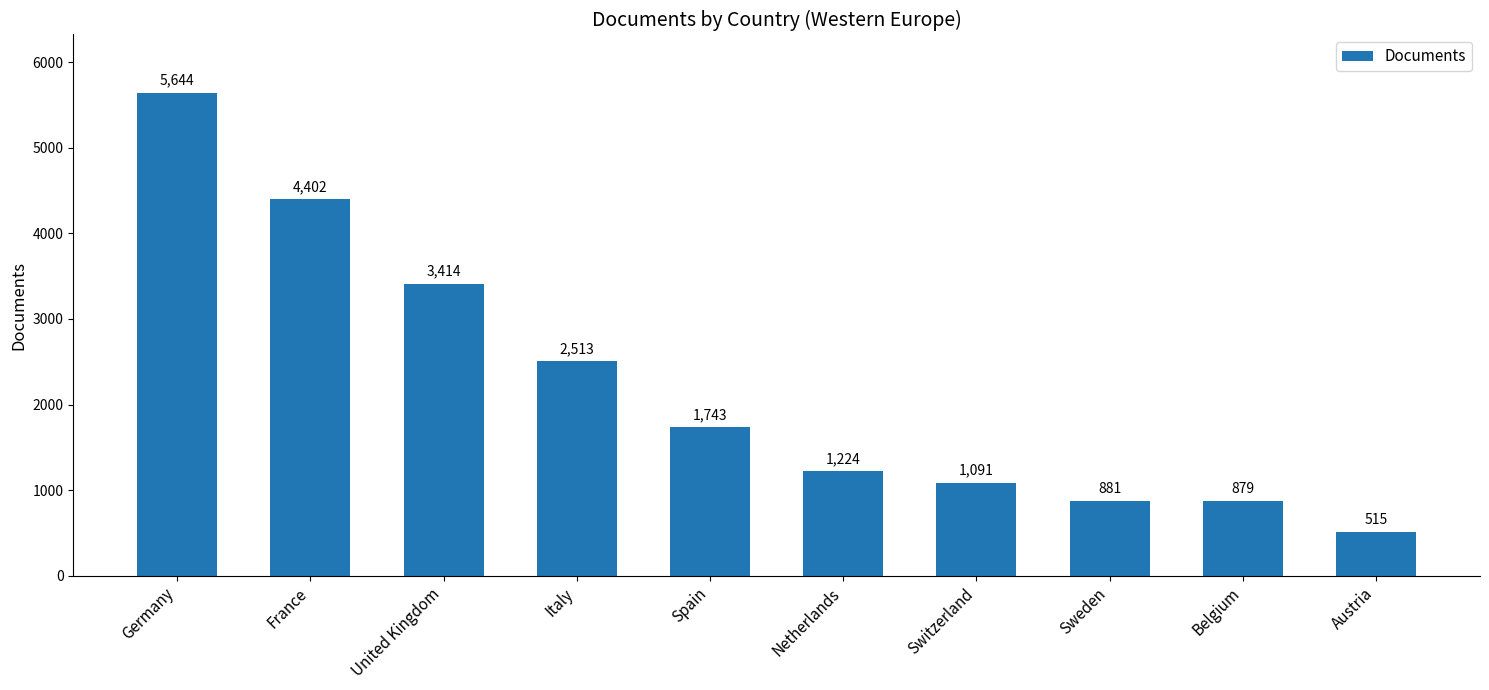

Is it true that the value at United Kingdom is 1325?

False